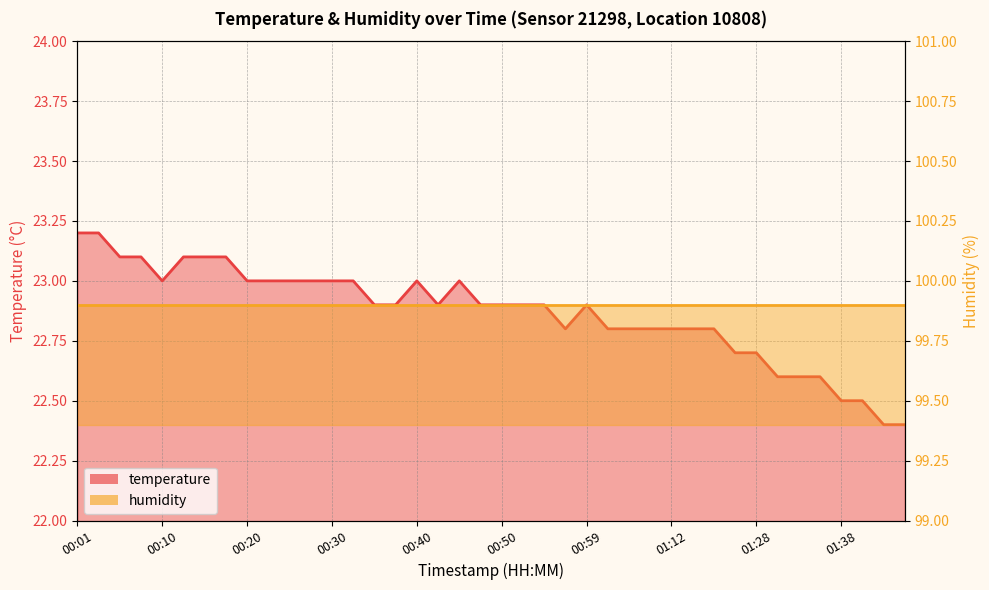

How many interior local peaks (higher than both neighbors) does the data have?

3